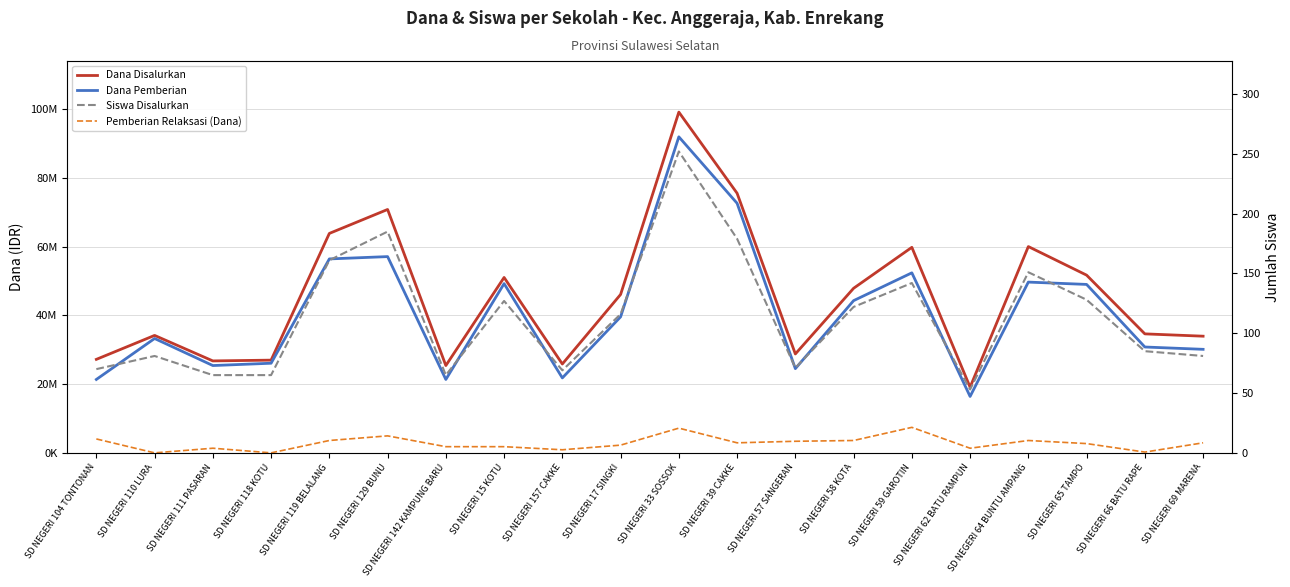

At which category does Siswa Disalurkan reach its first local peak?

SD NEGERI 110 LURA